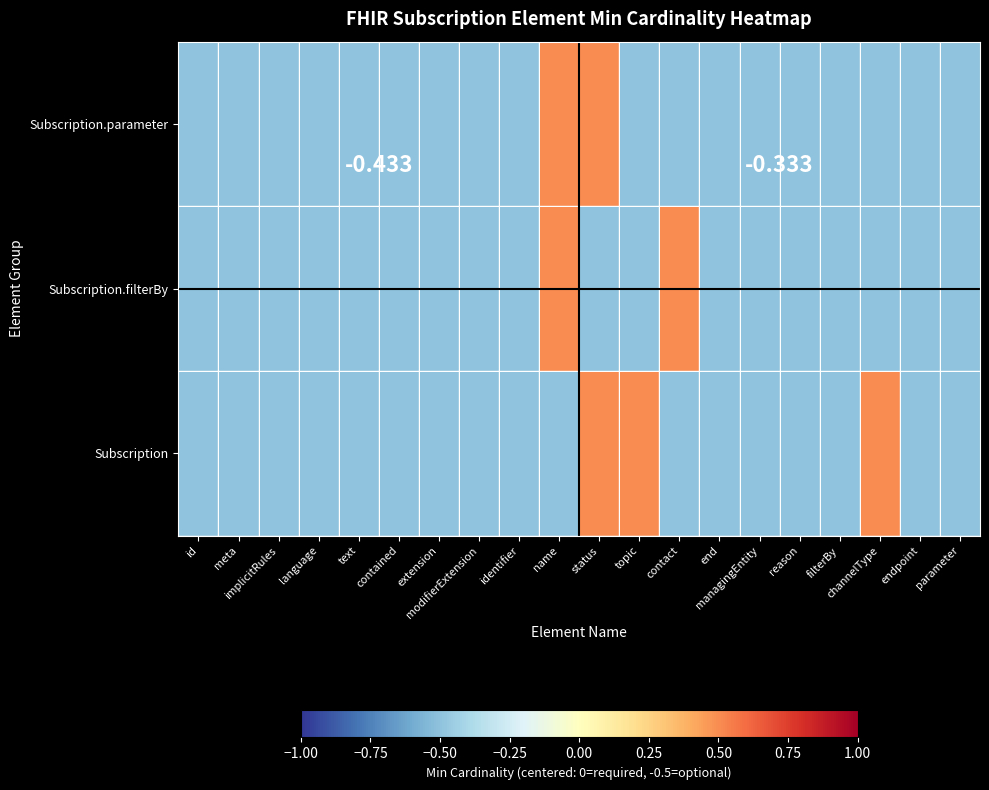

How many values in Subscription are above zero?

3